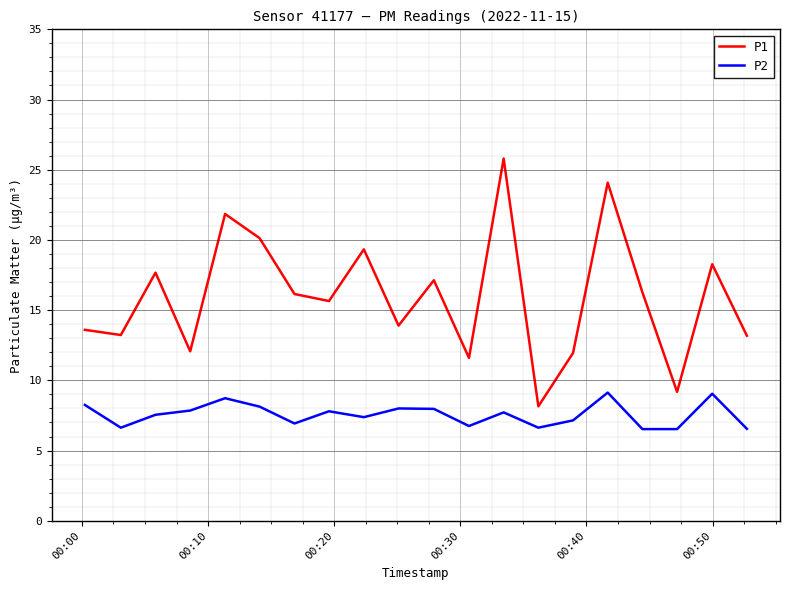

What is the maximum value shown in the chart?

25.8